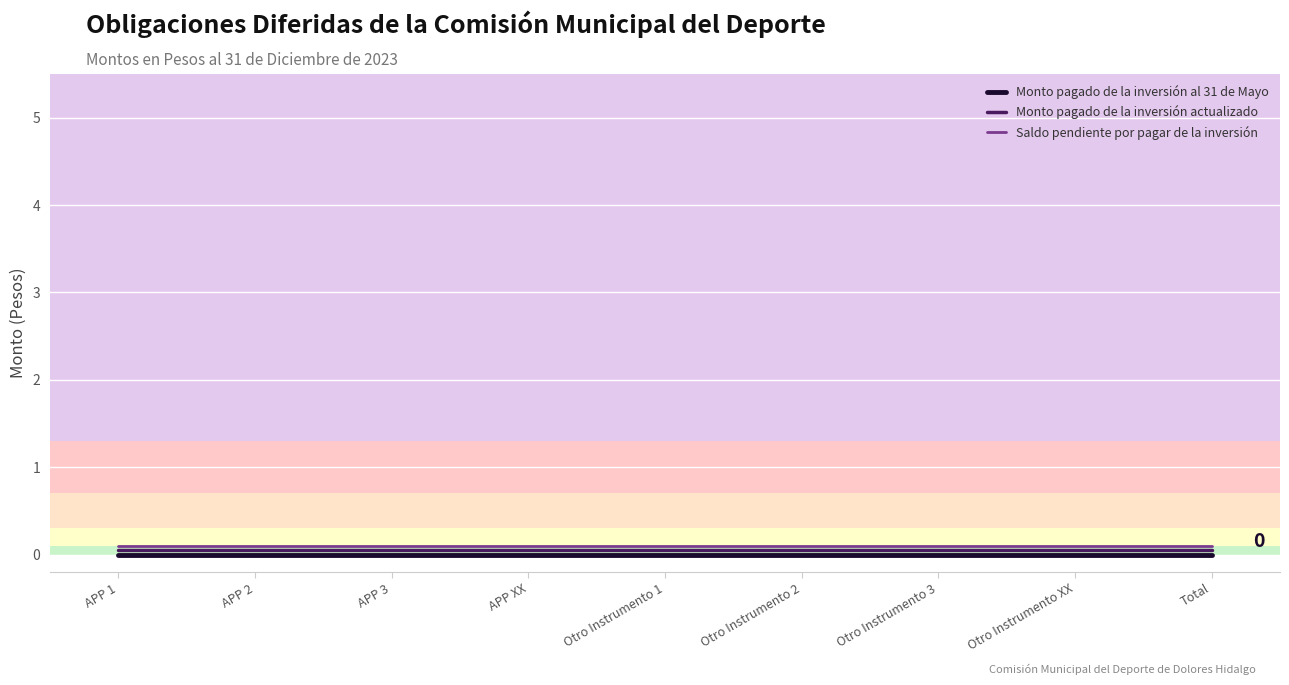

True or false: Saldo pendiente por pagar de la inversión and Monto pagado de la inversión al 31 de Mayo cross at least once.

False